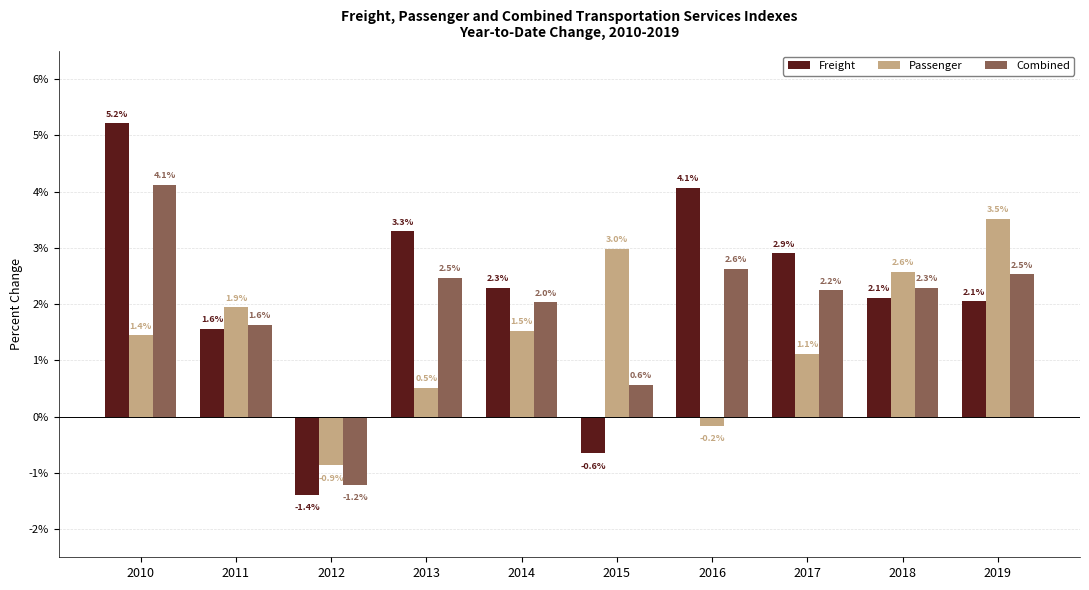

What are all the series names shown in the legend?

Freight, Passenger, Combined